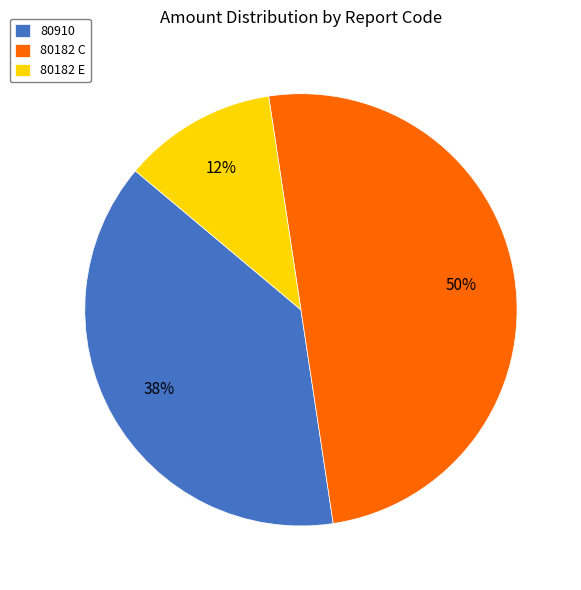

How many slices are in this pie chart?

3